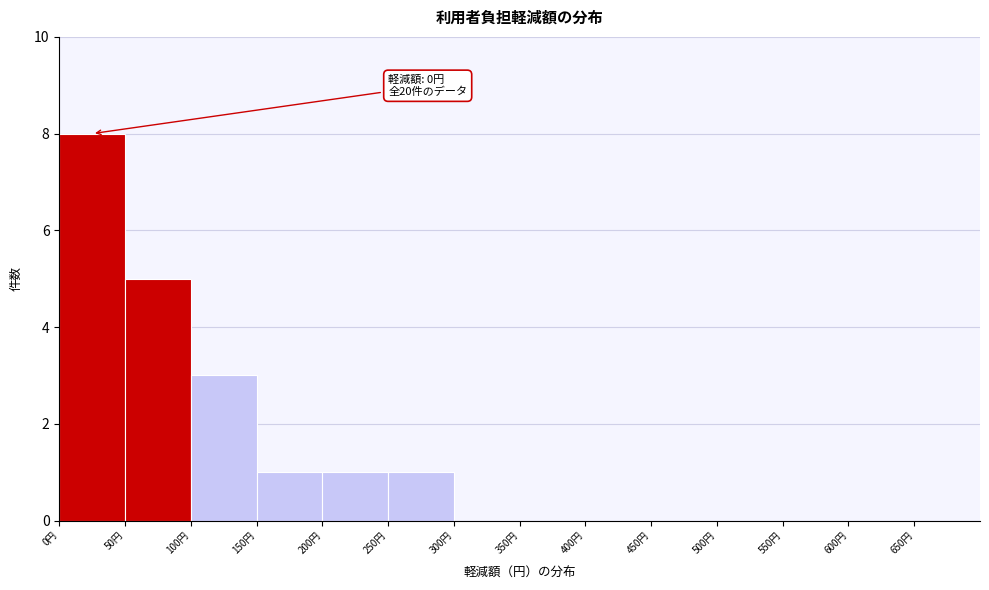

Which range on the x-axis has the tallest bar?

0 to 50